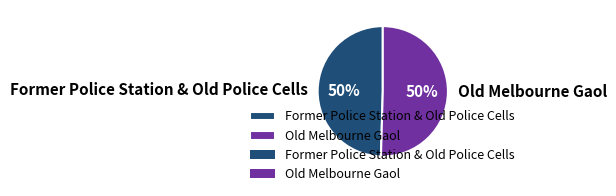

What percentage is the Former Police Station & Old Police Cells slice, to the nearest percent?

50%